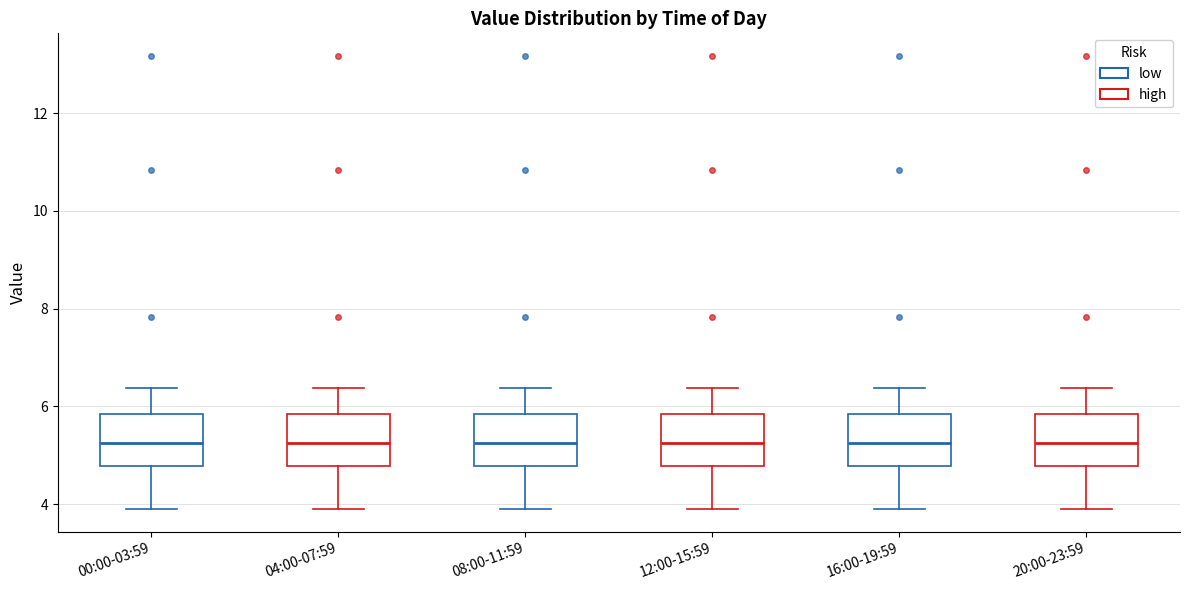

Where does the median line of the box for 00:00-03:59 sit on the y-axis? The values are not printed on the chart, so give them approximately, as read against the axis.

5.2